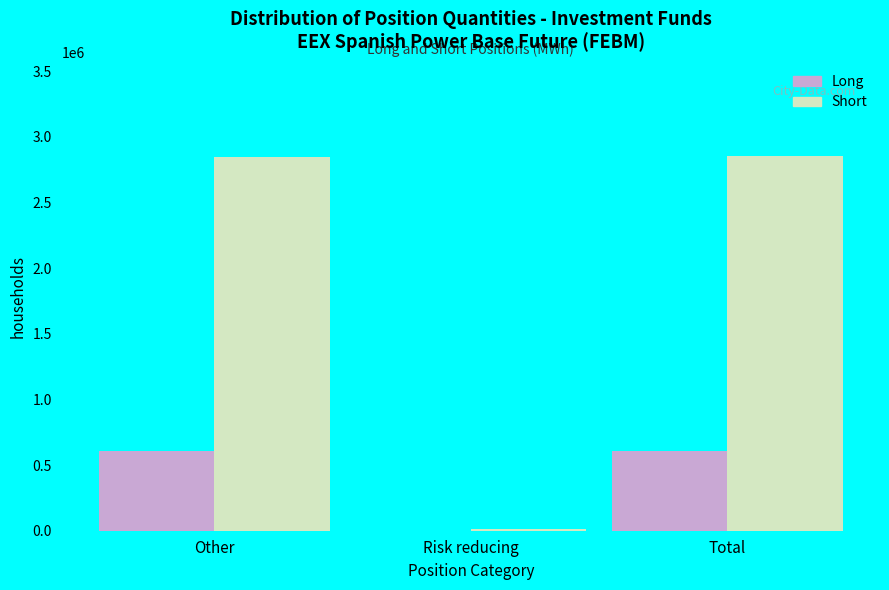

Read the Short value at Total.

2854700